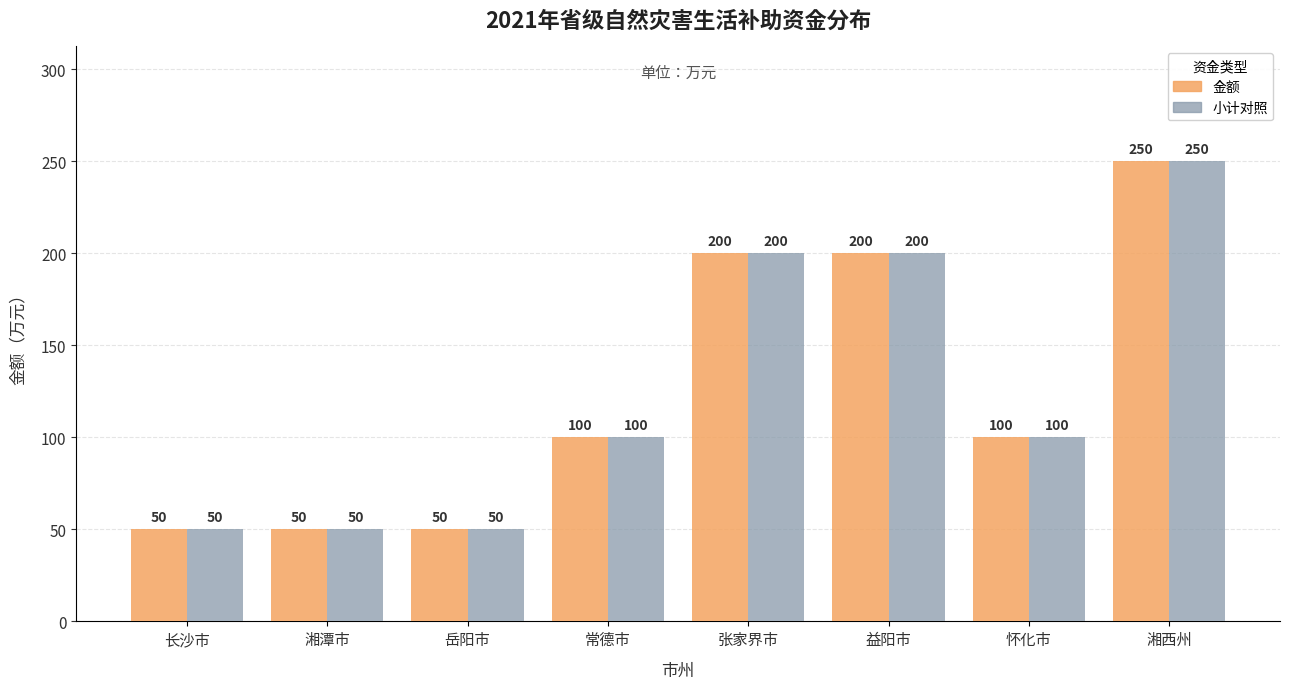

At which category is the sum across all series the highest?

湘西州